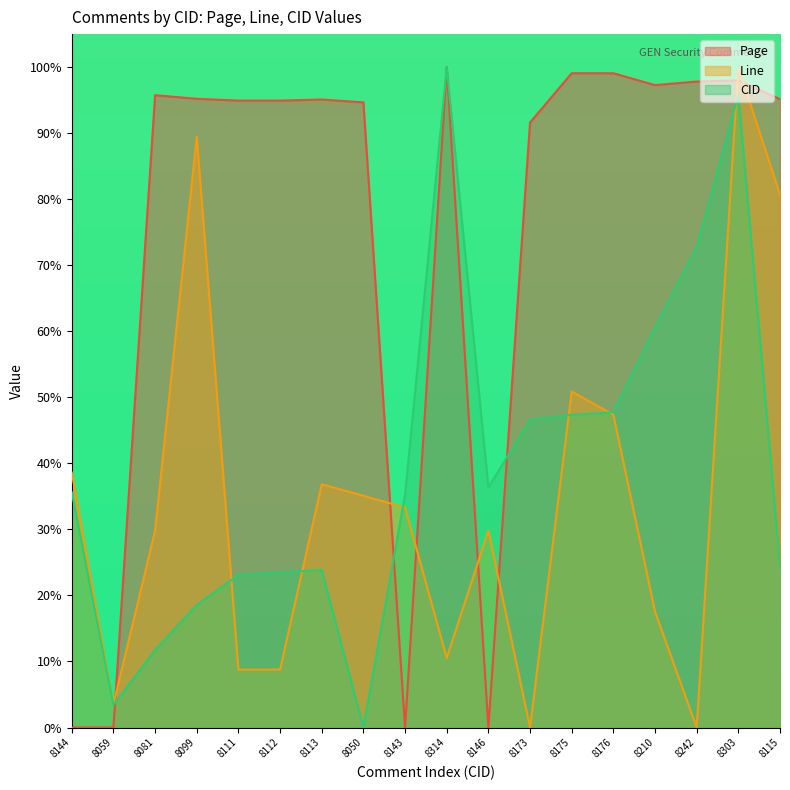

True or false: Page has more than 0 interior local peaks.

True